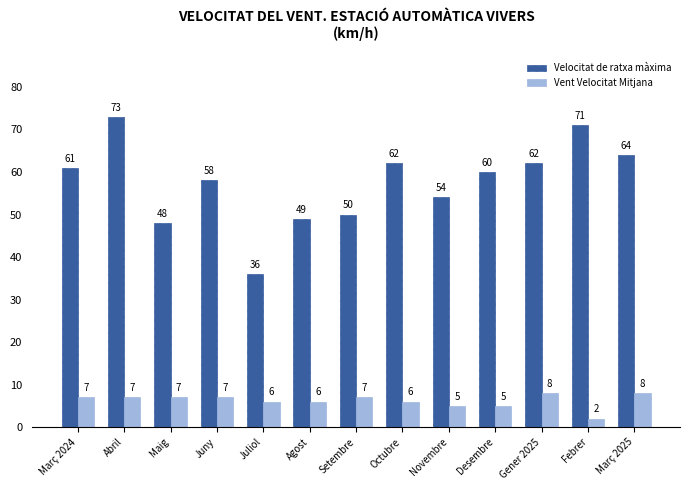

What is the total value across all series at Setembre?

57